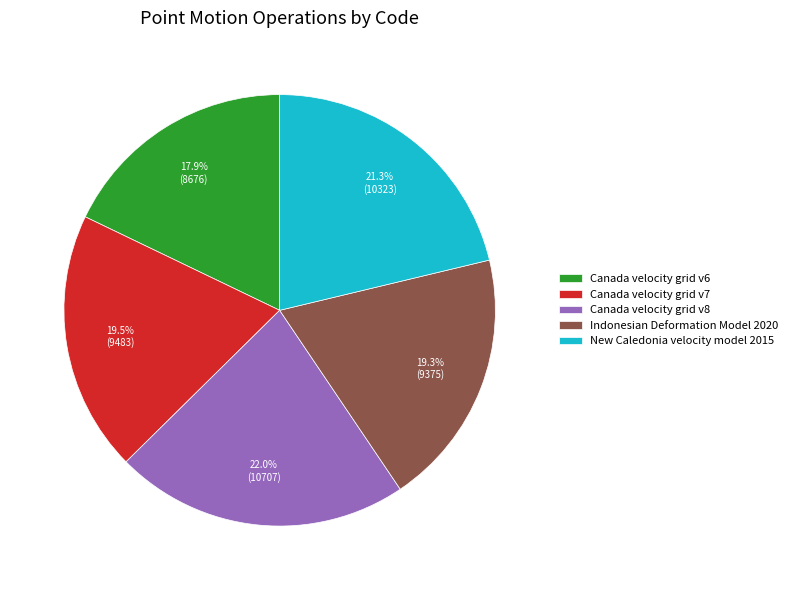

To the nearest percent, what percentage of the pie is Indonesian Deformation Model 2020?

19%